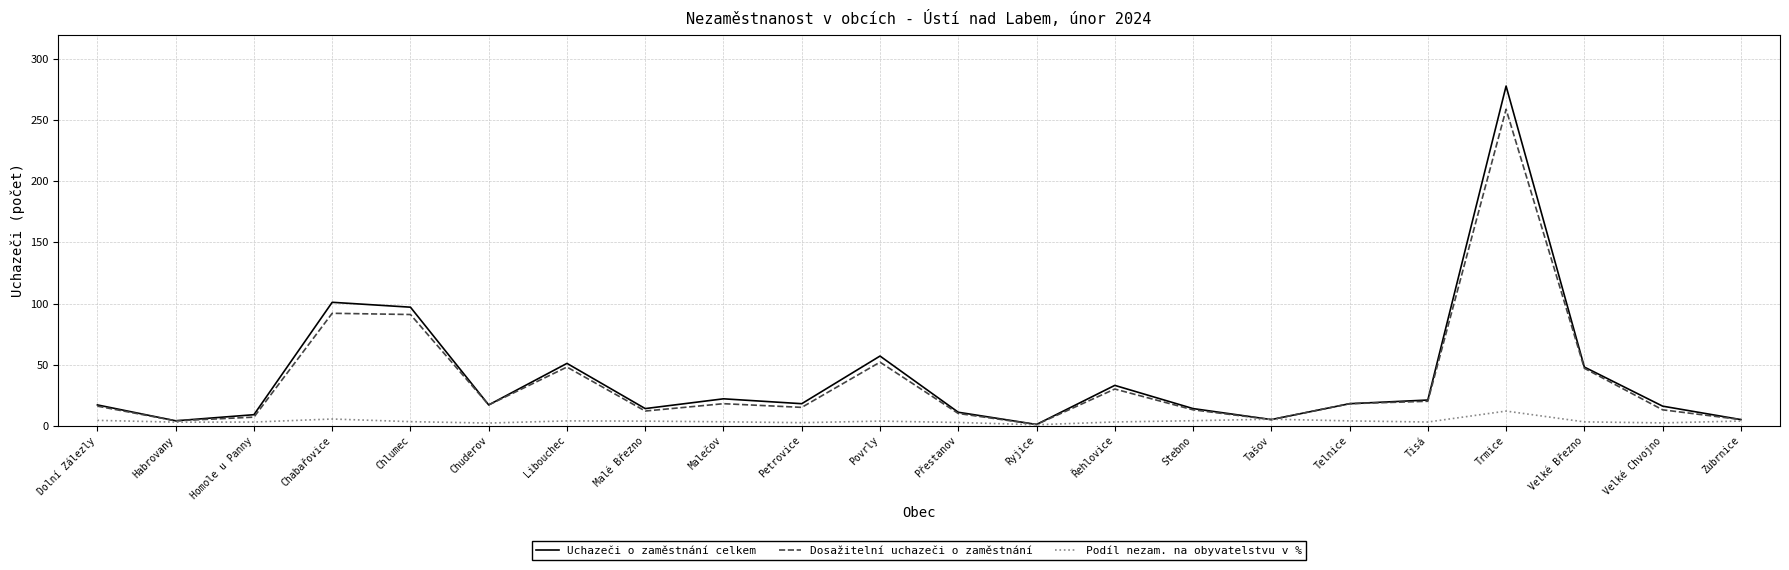

The value of Uchazeči o zaměstnání celkem at Velké Březno is 48.0. True or false?

True